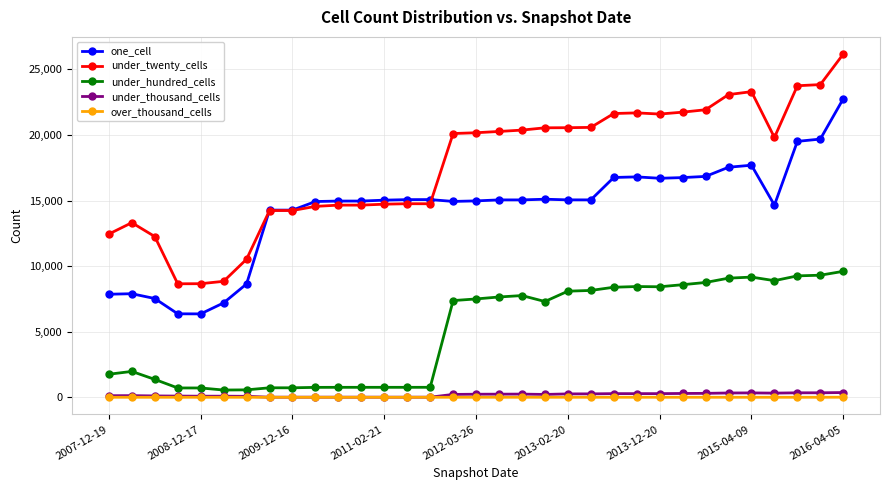

What is the maximum value shown in the chart?

26174